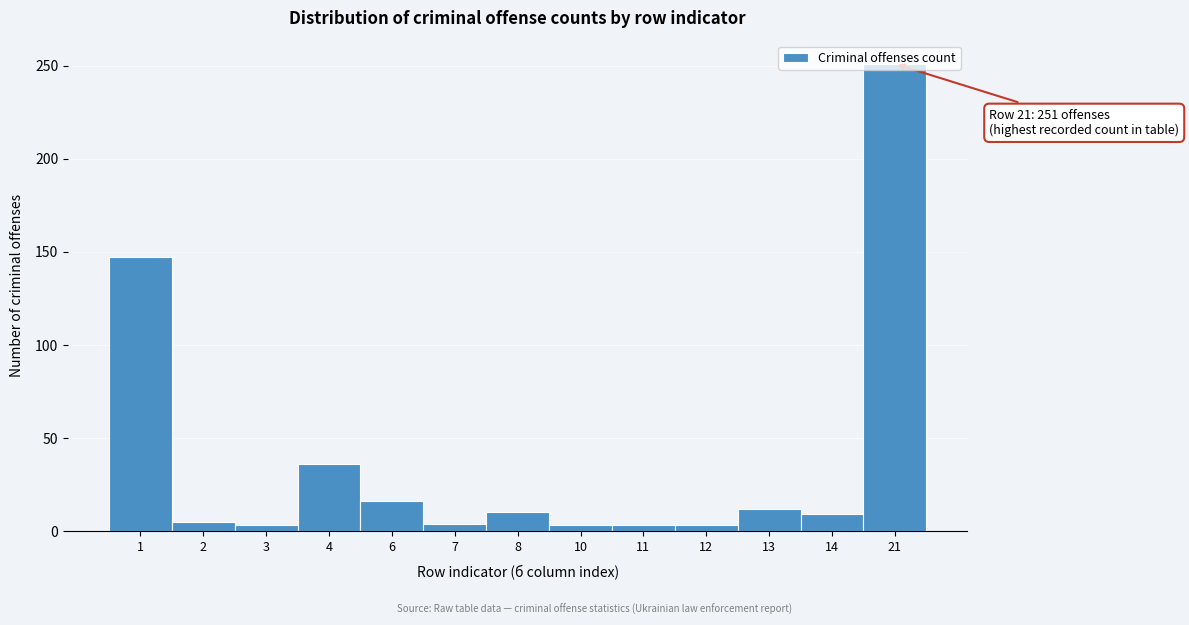

Which label corresponds to the largest value in the chart?

21